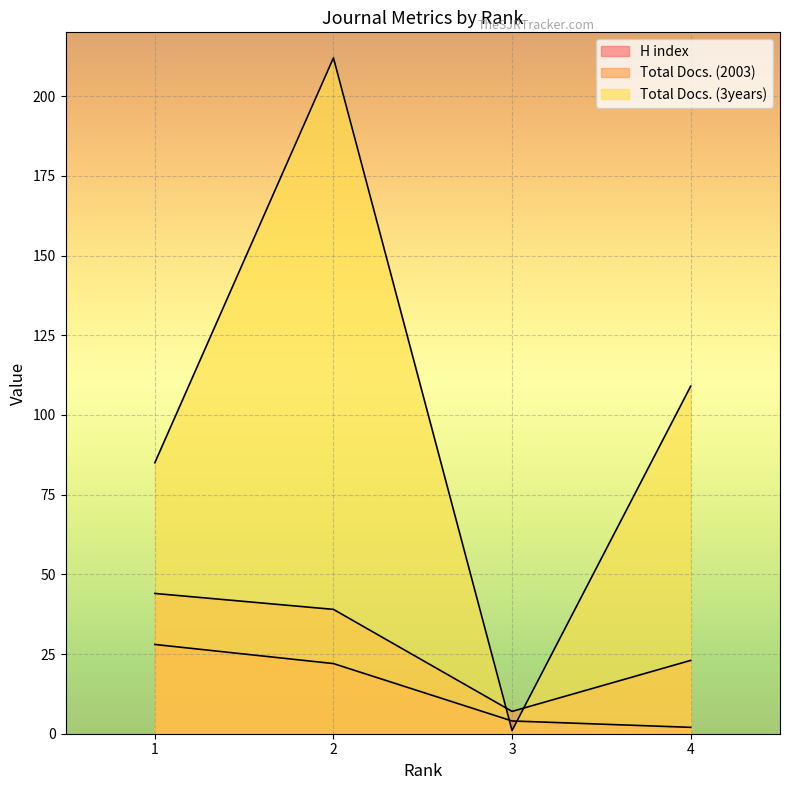

The Total Docs. (2003) series shows 19 at 1. True or false?

False